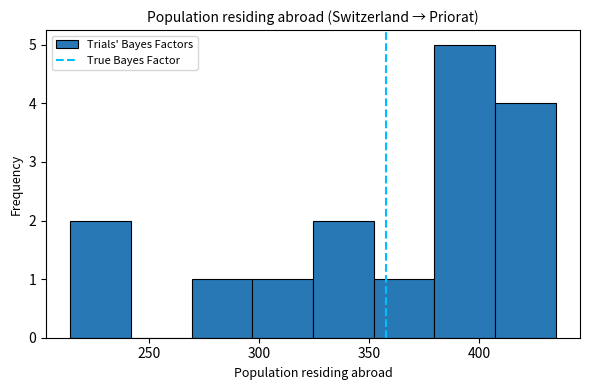

What is the height of the bar covering 270 to 295 on the x-axis? Neither the bar edges nor the heights are printed on the chart, so give them approximately, as read against the axes.

1